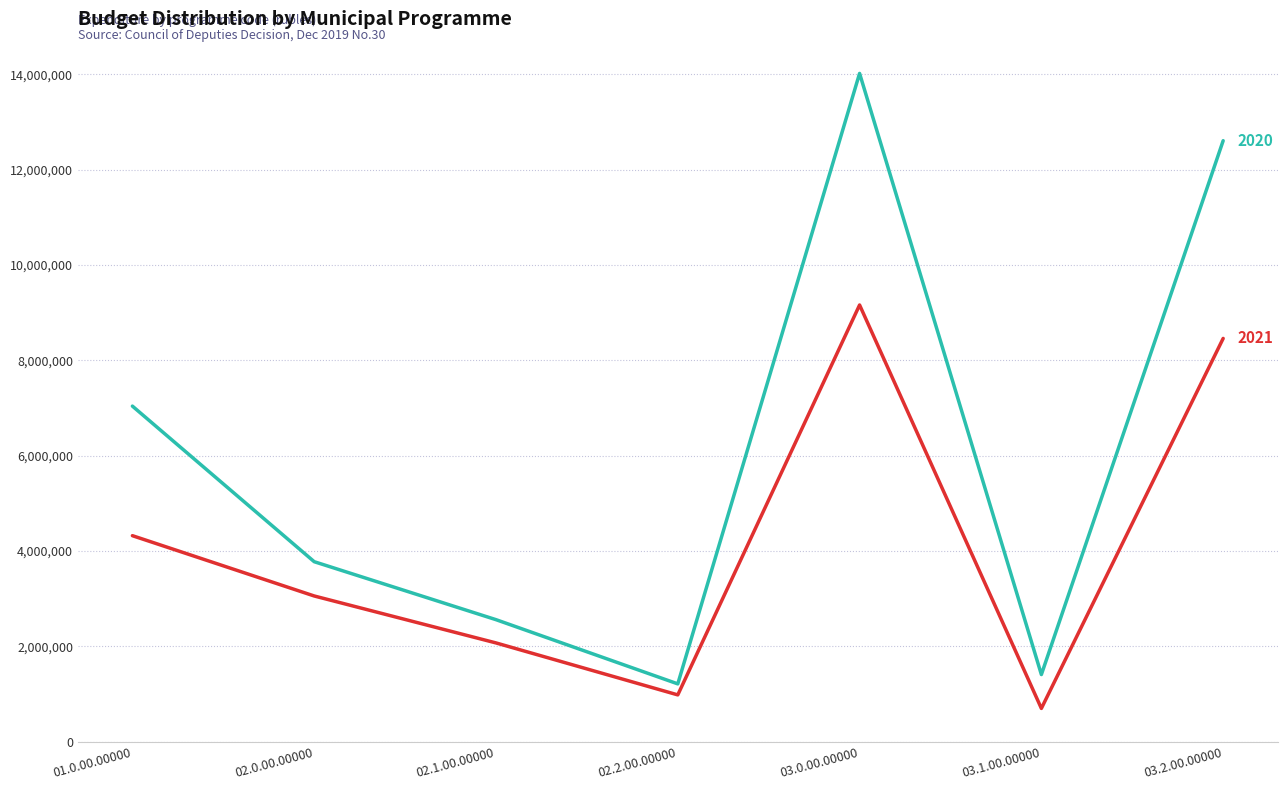

What is the total value across all series at 01.0.00.00000?

11364093.1